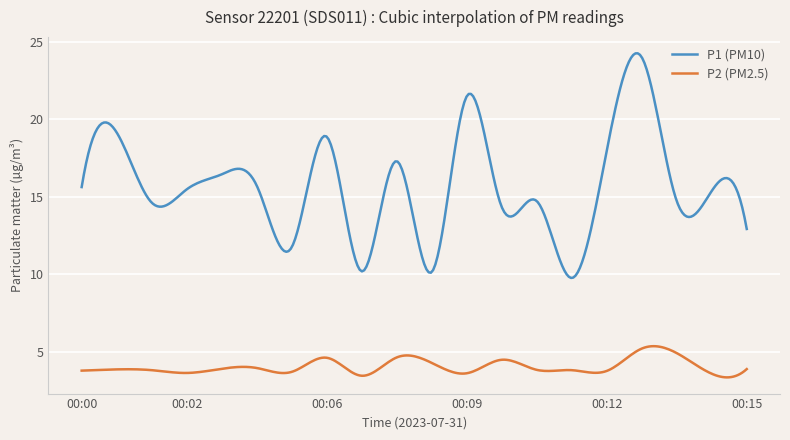

Which series has the largest total across all categories?

P1 (PM10)